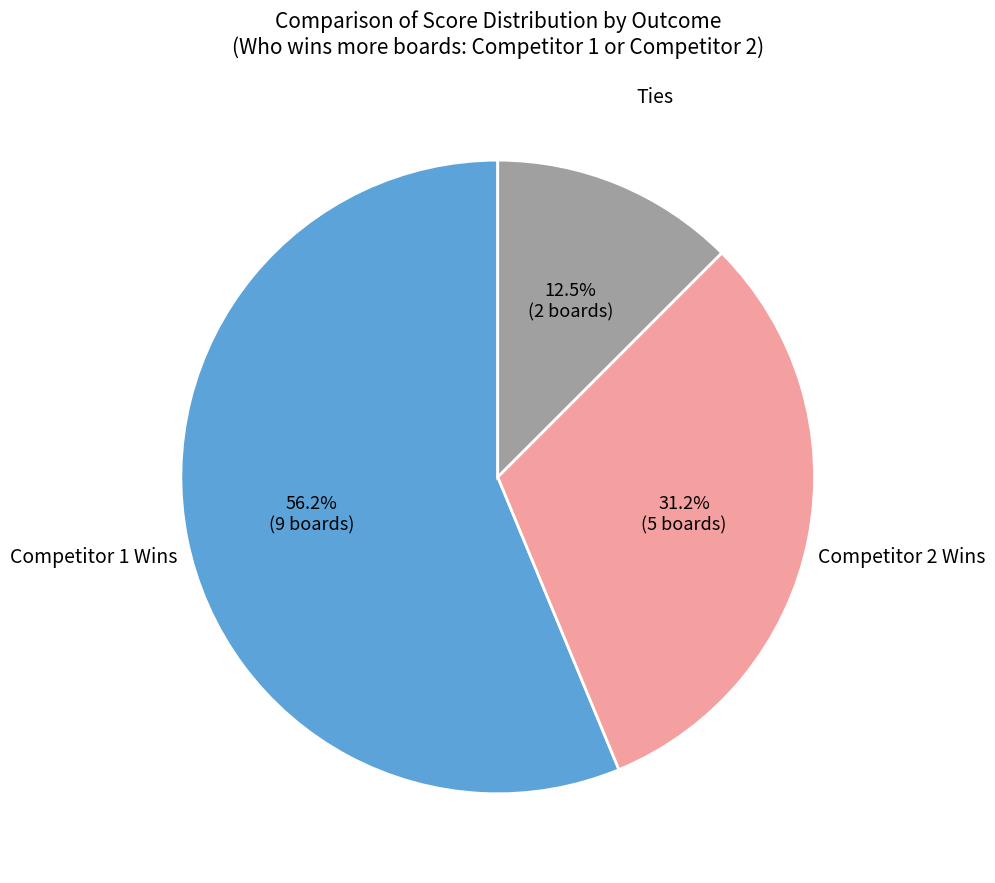

To the nearest percent, what is the average slice percentage?

33%